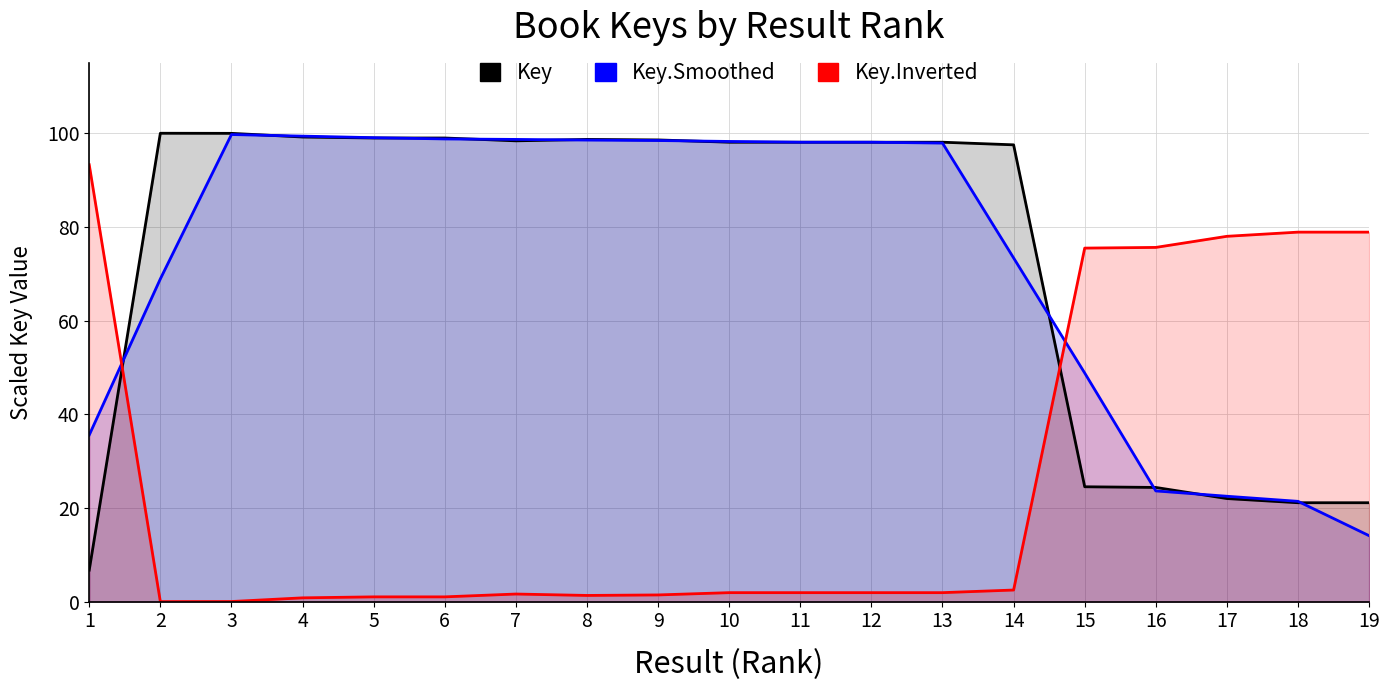

Rank the series at 13 from highest to lowest value.

Key, Key (Smoothed), Key (Inverted)